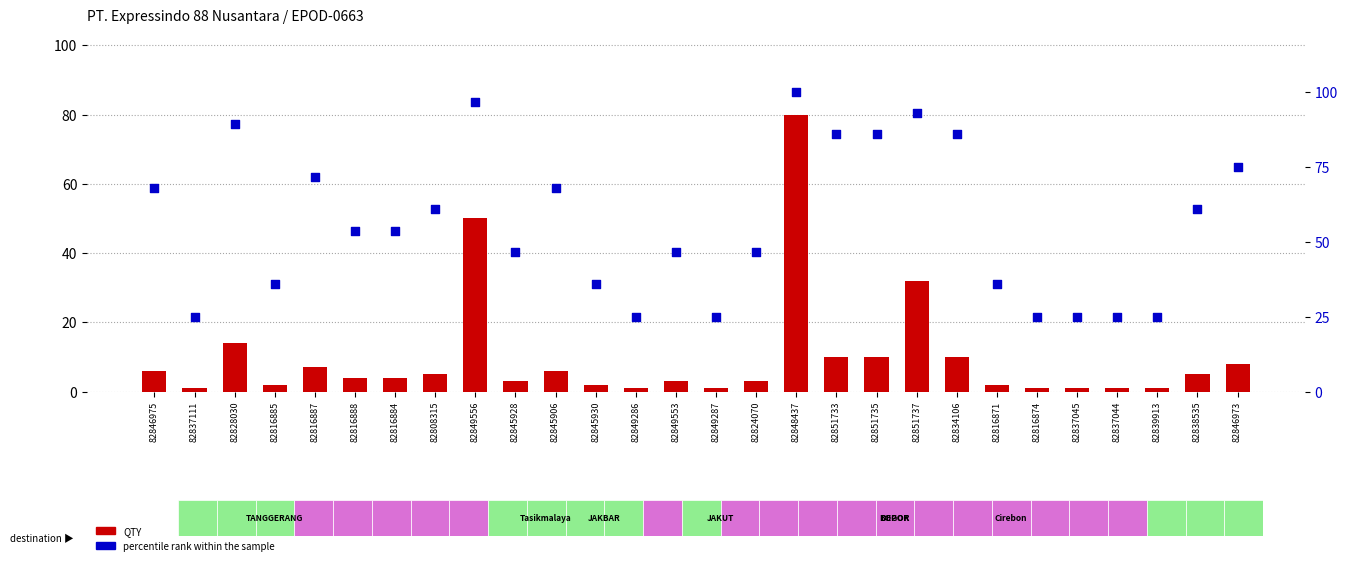

What is the total value across all series at 82816874?

26.0